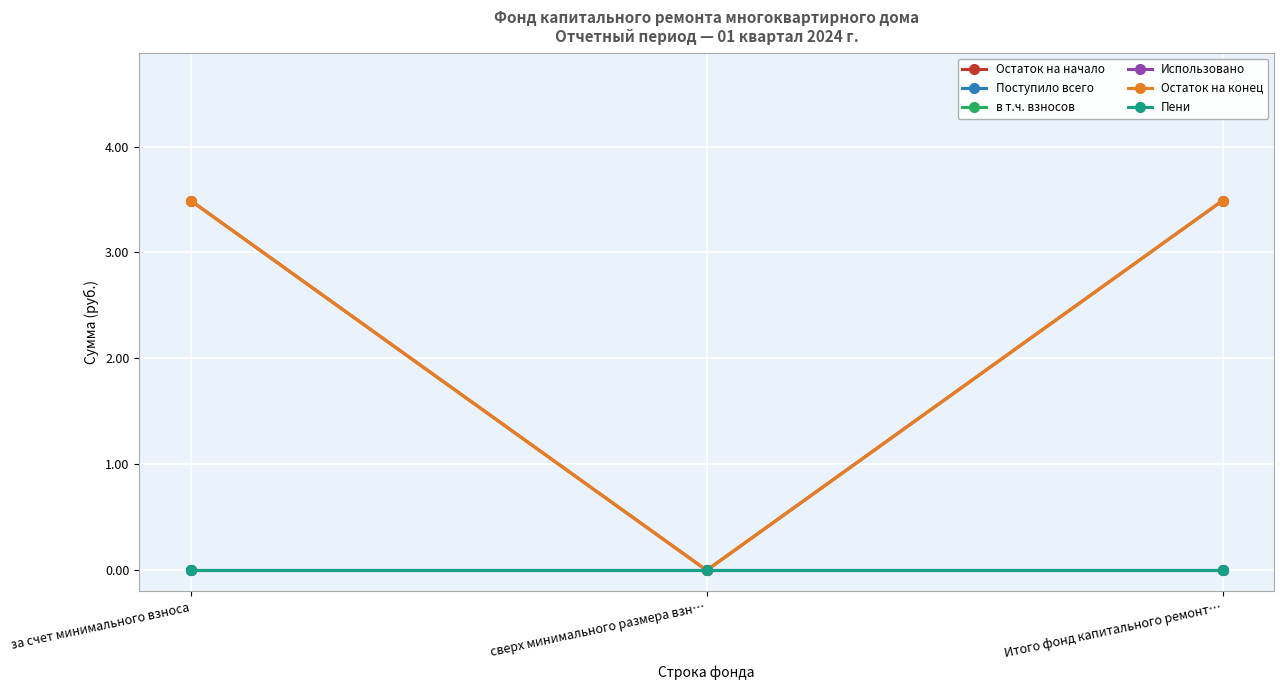

How many lines are shown in the chart?

6